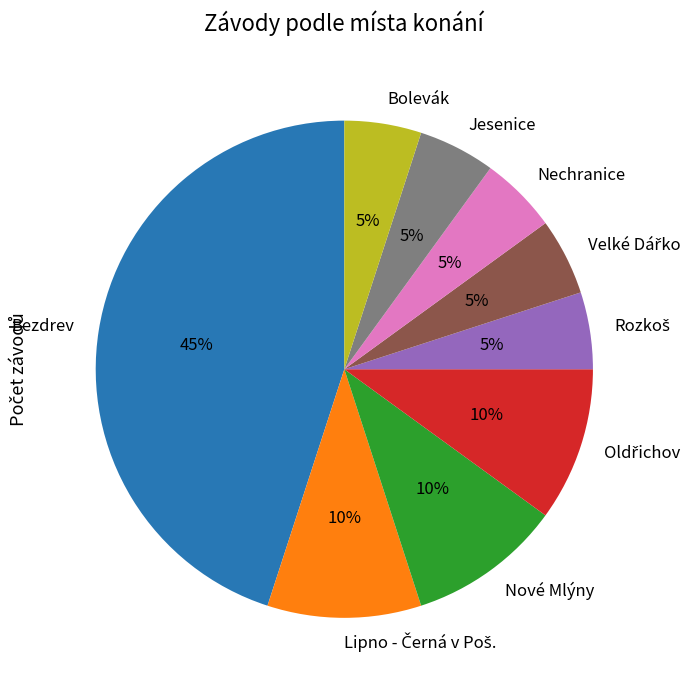

Between Nechranice and Bezdrev, which is larger?

Bezdrev